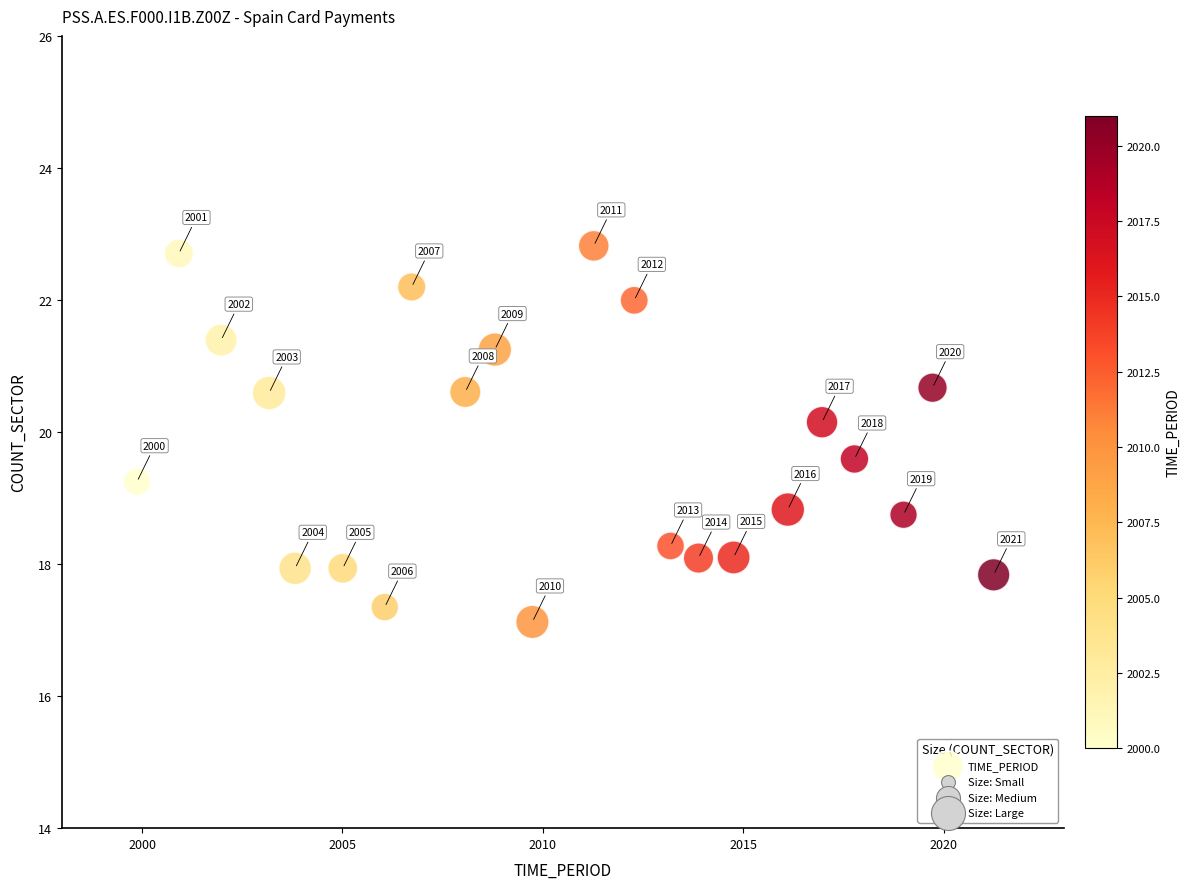

What Y value in the scatter plot is closest to 19?

18.8